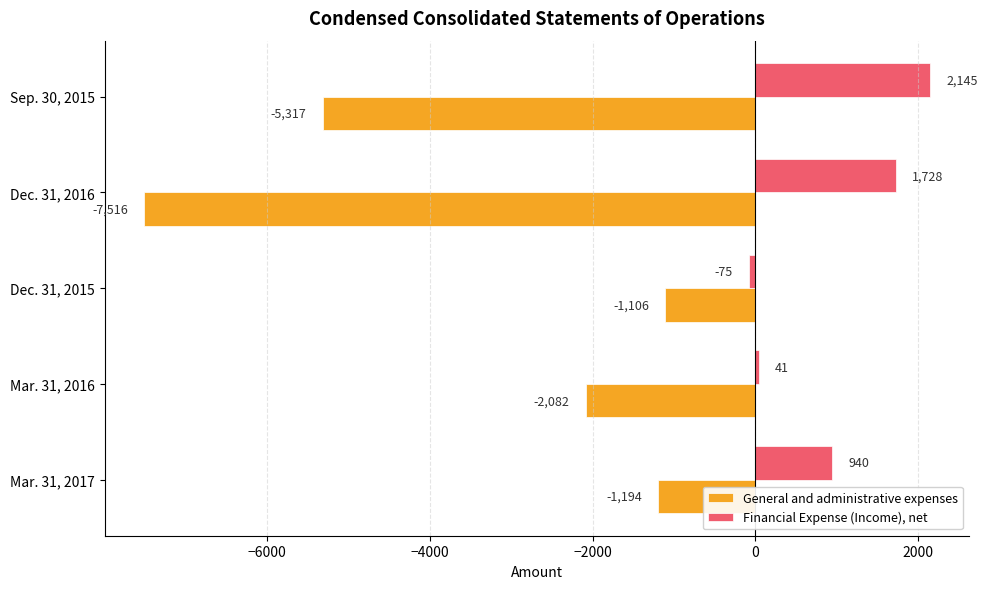

At Mar. 31, 2017, list the series in order from smallest to largest.

General and administrative expenses, Financial Expense (Income), net